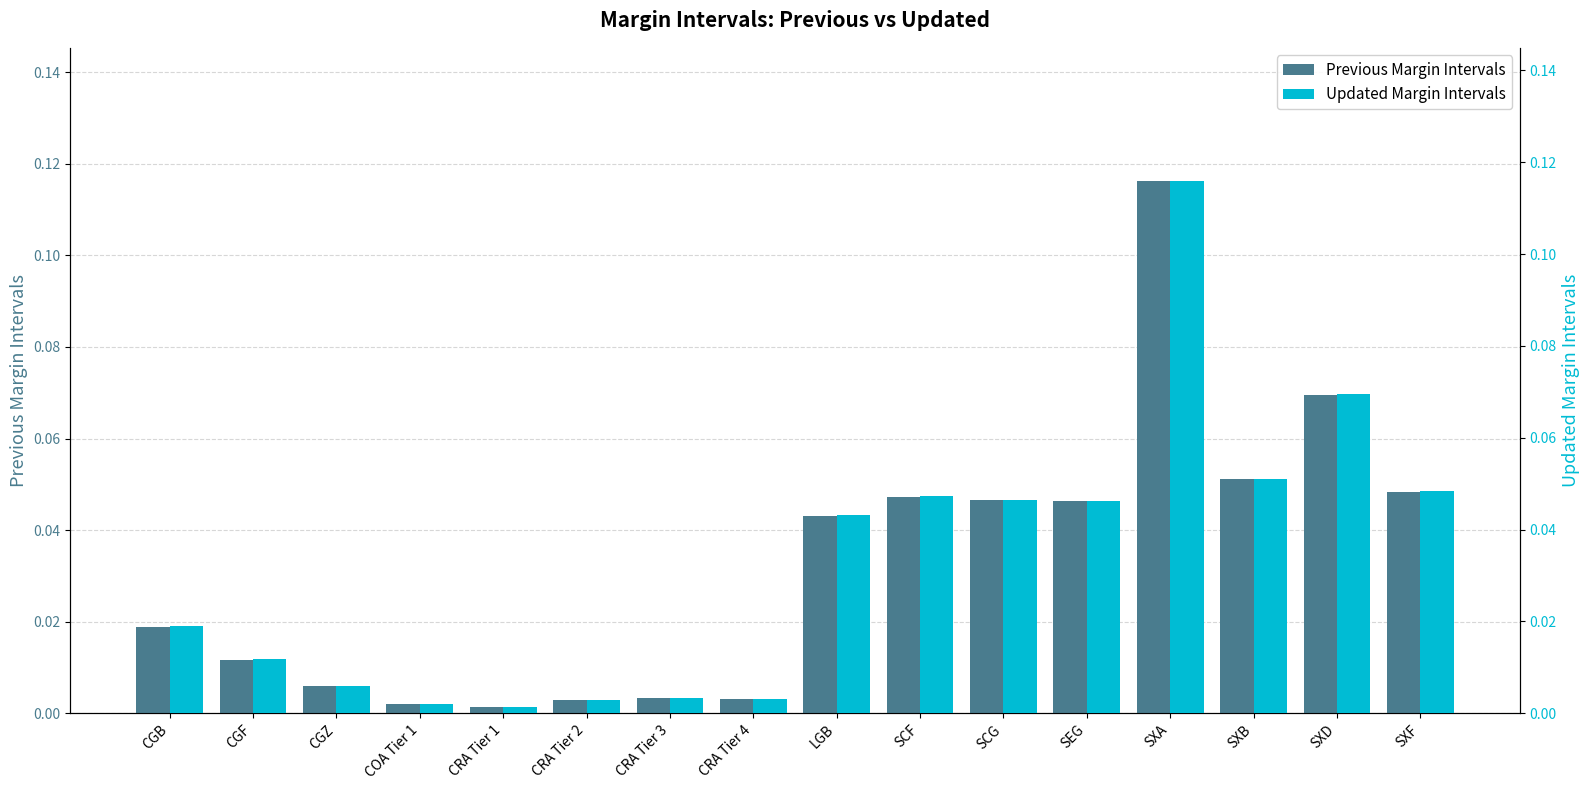

Where is Previous Margin Intervals nearest to the value 0?

CRA Tier 1